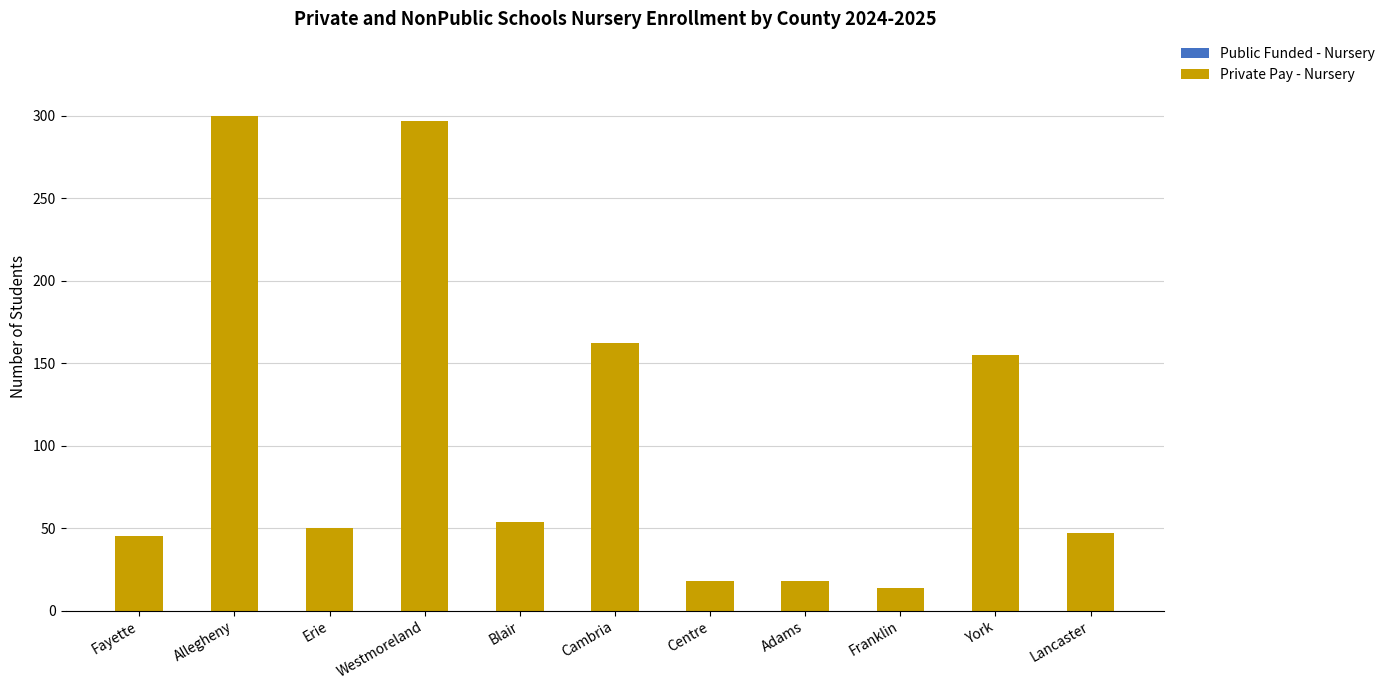

What is the label of the 3rd bar from the right?

Franklin